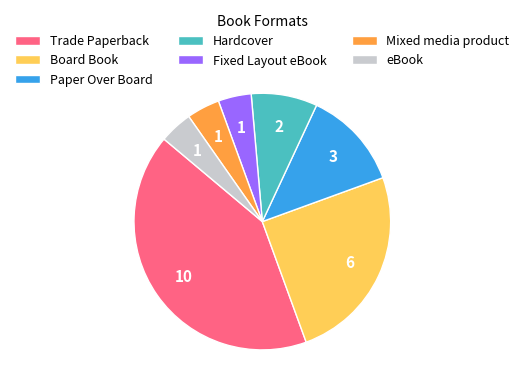

The Hardcover slice represents 8% of the pie. True or false?

True